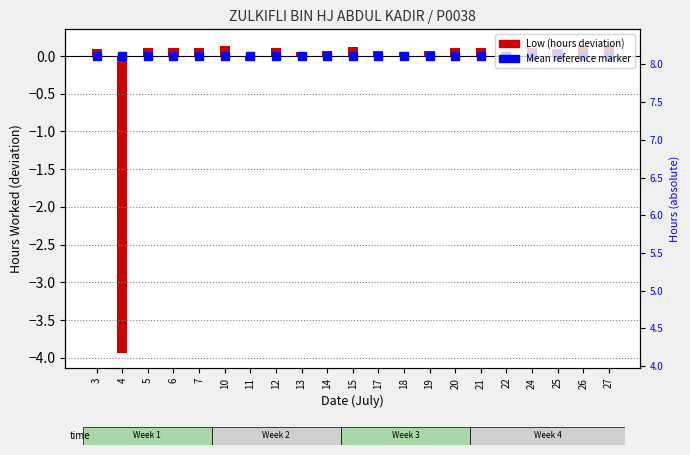

Are the bars horizontal?

No